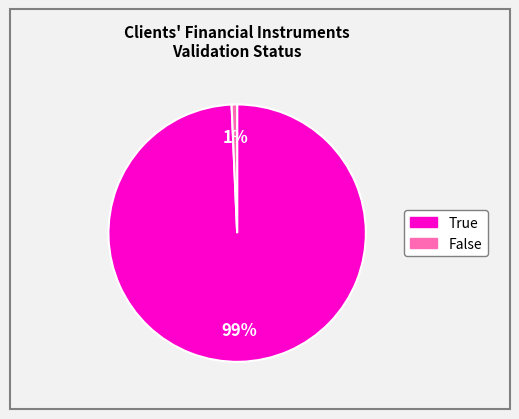

Rank the categories by value from lowest to highest.

False, True